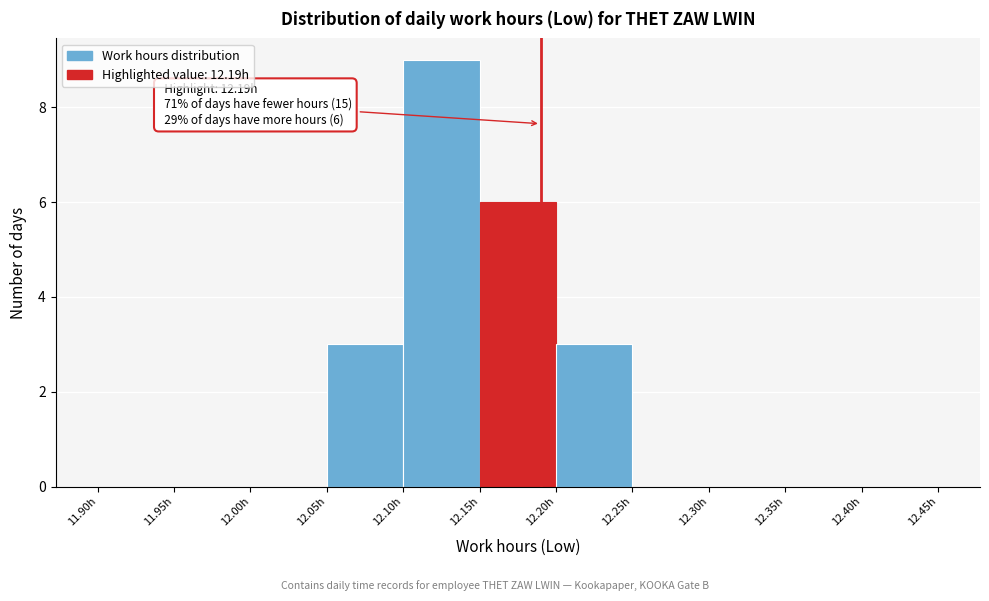

Which range on the x-axis has the tallest bar?

12.10 to 12.15